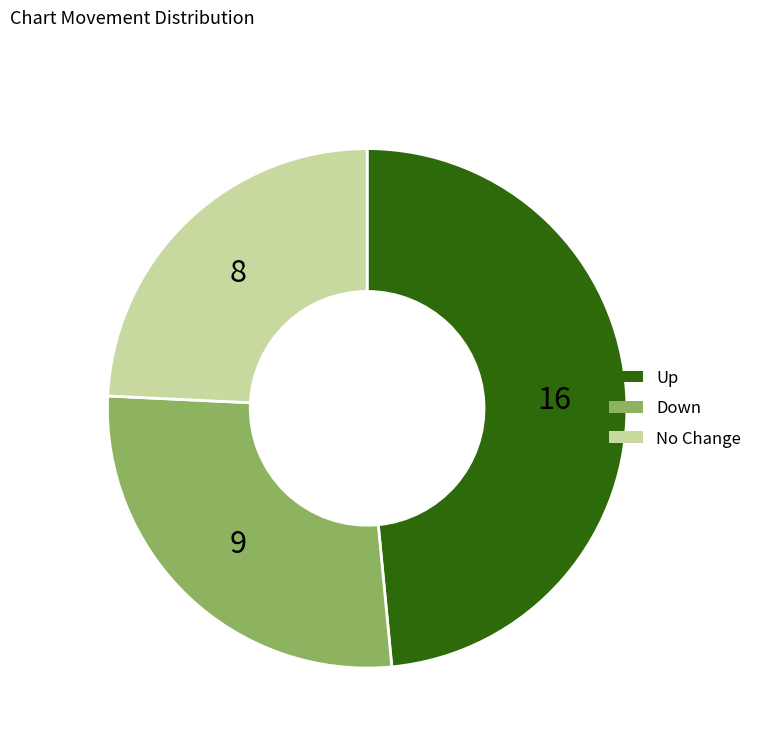

Do Up and No Change together represent more than half of the pie?

Yes